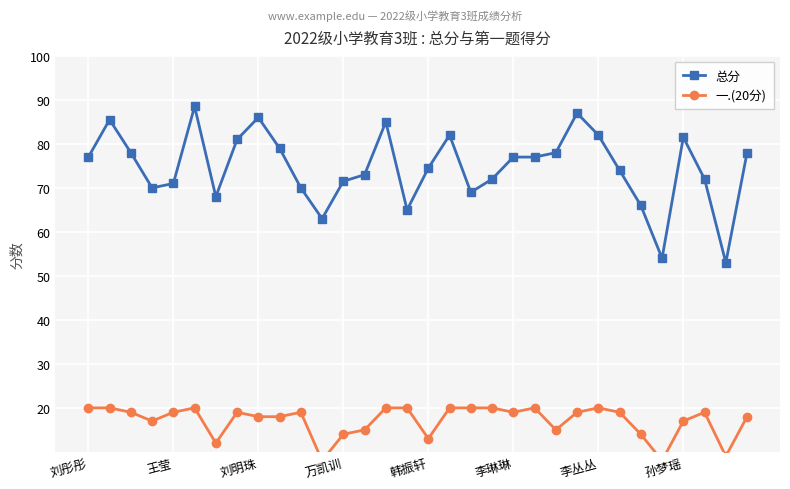

How many interior local valleys does the 总分 series have?

7